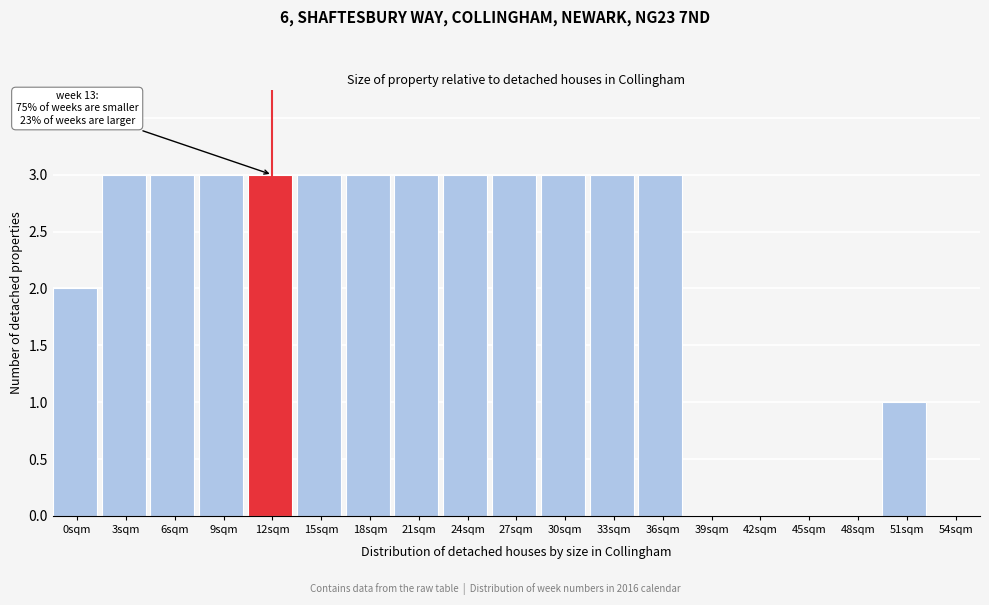

Reading left to right, list all the values displayed in this chart.

0sqm=2	3sqm=3	6sqm=3	9sqm=3	12sqm=3	15sqm=3	18sqm=3	21sqm=3	24sqm=3	27sqm=3	30sqm=3	33sqm=3	36sqm=3	39sqm=0	42sqm=0	45sqm=0	48sqm=0	51sqm=1	54sqm=0